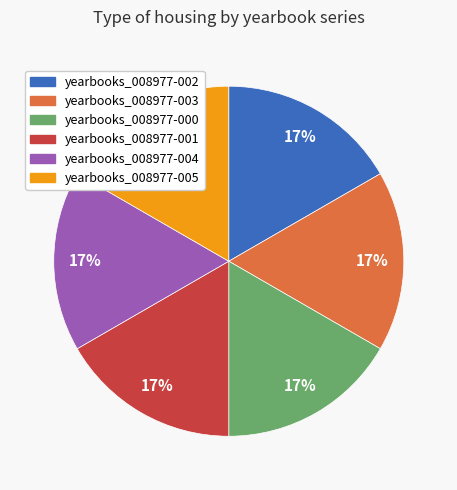

To the nearest percent, what is the average slice percentage?

17%